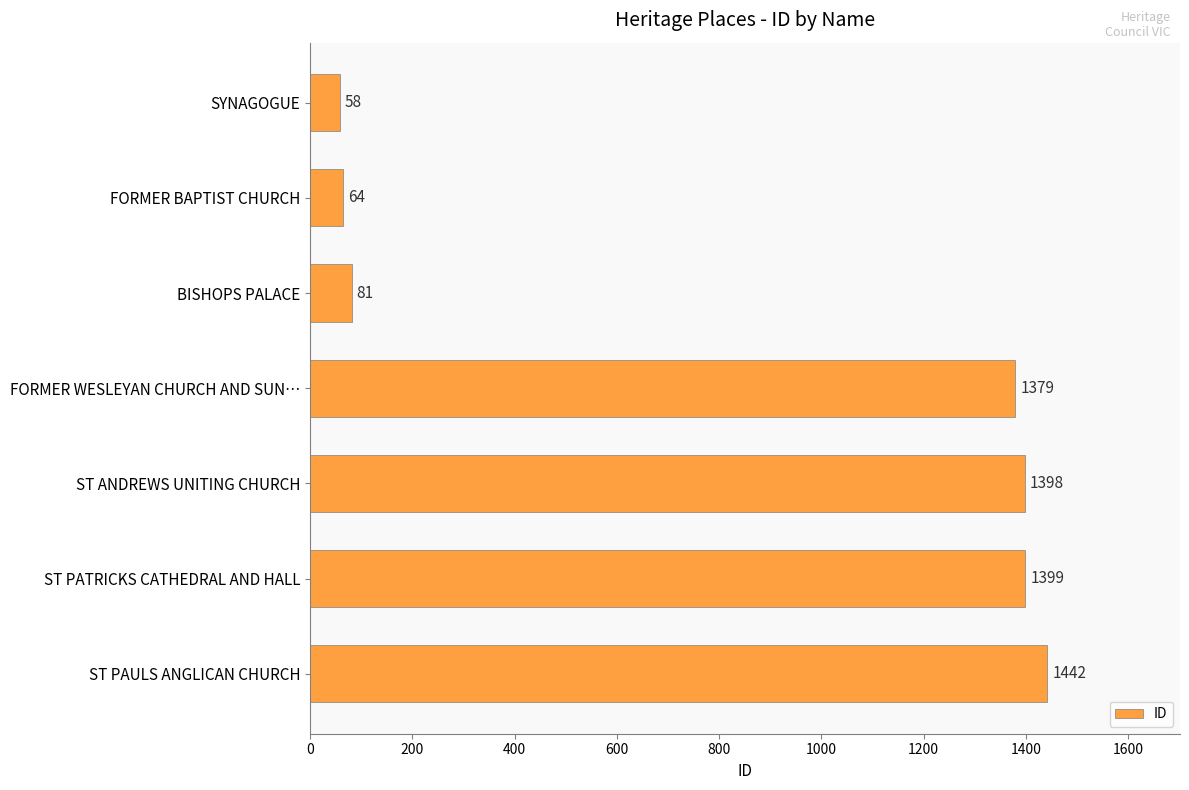

Are the bars grouped side by side (vs. stacked)?

No